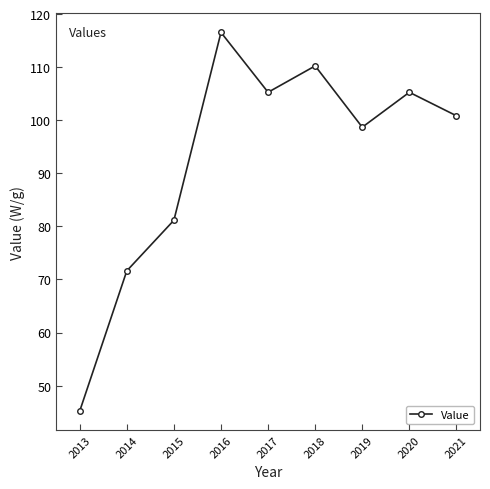

At which category does the data reach its first local valley?

2017